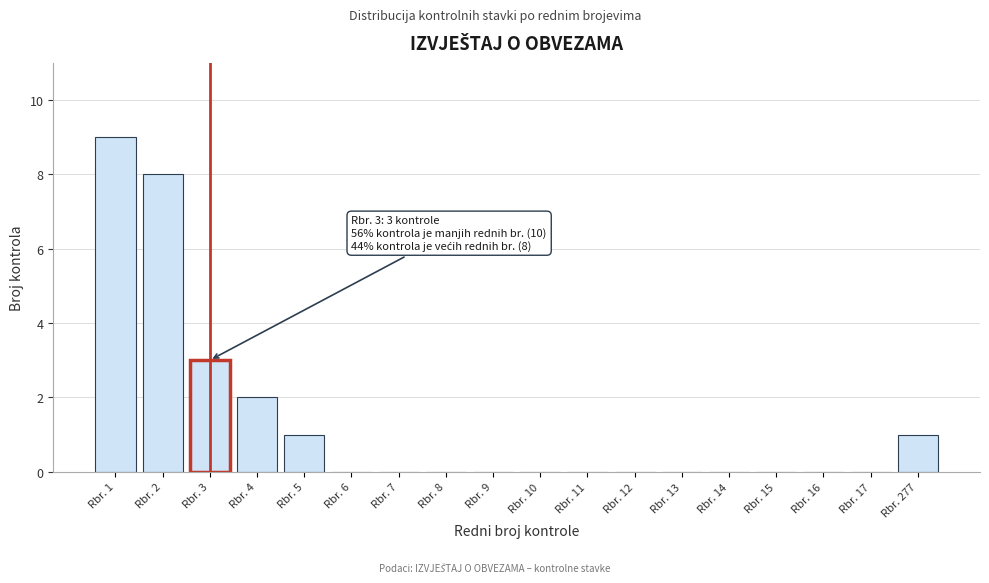

Reading right to left, extract all data points from this chart.

Rbr. 277=1	Rbr. 17=0	Rbr. 16=0	Rbr. 15=0	Rbr. 14=0	Rbr. 13=0	Rbr. 12=0	Rbr. 11=0	Rbr. 10=0	Rbr. 9=0	Rbr. 8=0	Rbr. 7=0	Rbr. 6=0	Rbr. 5=1	Rbr. 4=2	Rbr. 3=3	Rbr. 2=8	Rbr. 1=9